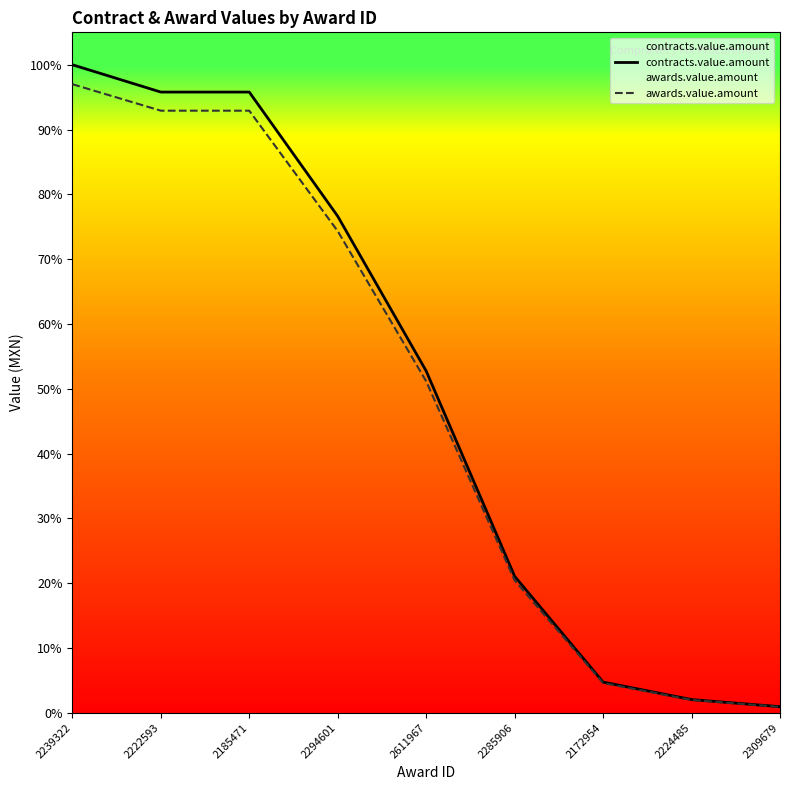

Reading right to left, what are all the values shown in this chart?

contracts.value.amount: 2309679=12896560.0	2224485=27698880.0	2172954=63971960.0	2285906=283800000.0	2611967=710419248.0	2294601=1032000000.0	2185471=1290000000.0	2222593=1290000000.0	2239322=1346760000.0
awards.value.amount: 2309679=12509663.2	2224485=26867913.6	2172954=62052801.2	2285906=275286000.0	2611967=689106670.6	2294601=1001040000.0	2185471=1251300000.0	2222593=1251300000.0	2239322=1306357200.0